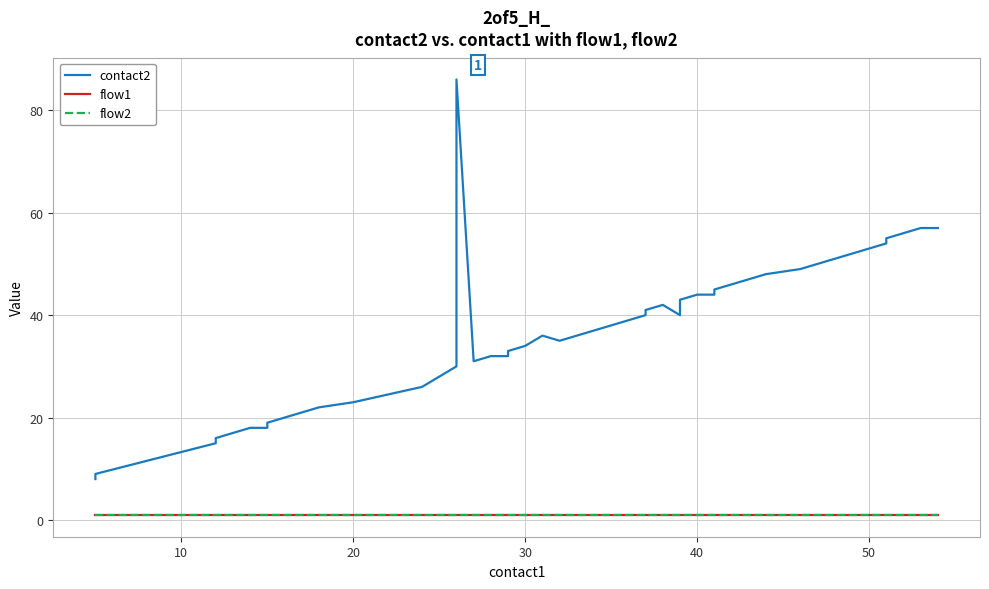

Does the chart display data point markers on the line(s)?

No